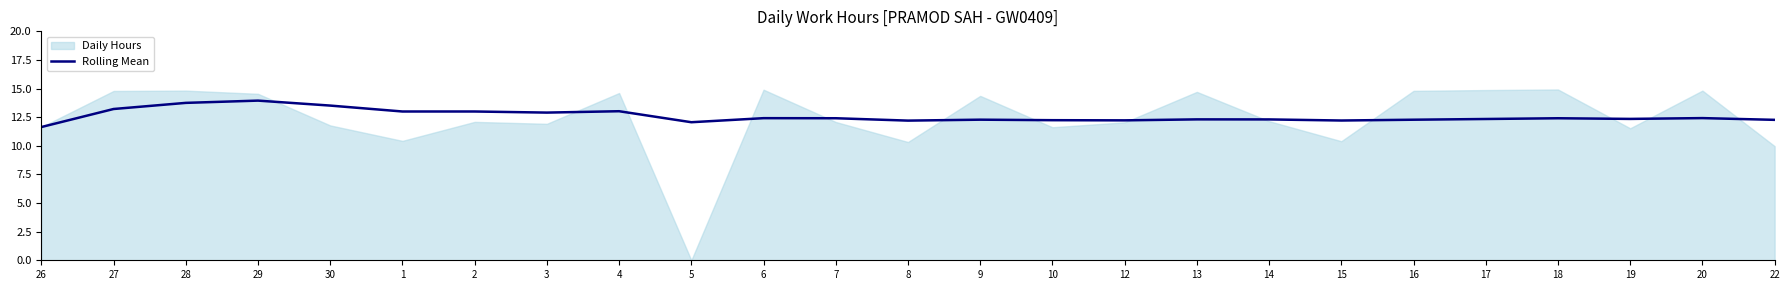

The chart shows a value of 5.8 at 26. True or false?

False